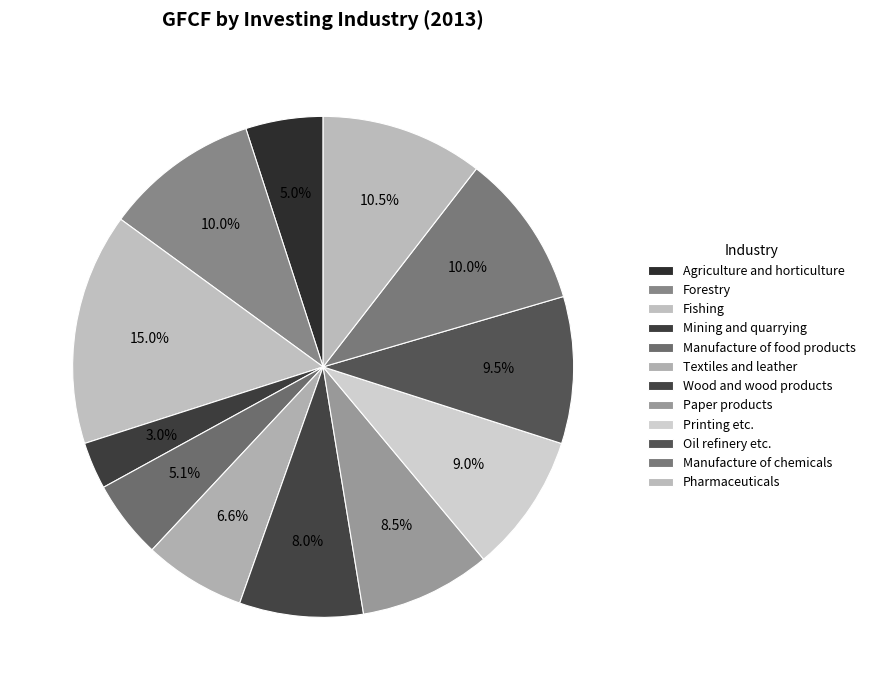

Does any single category account for the majority?

No